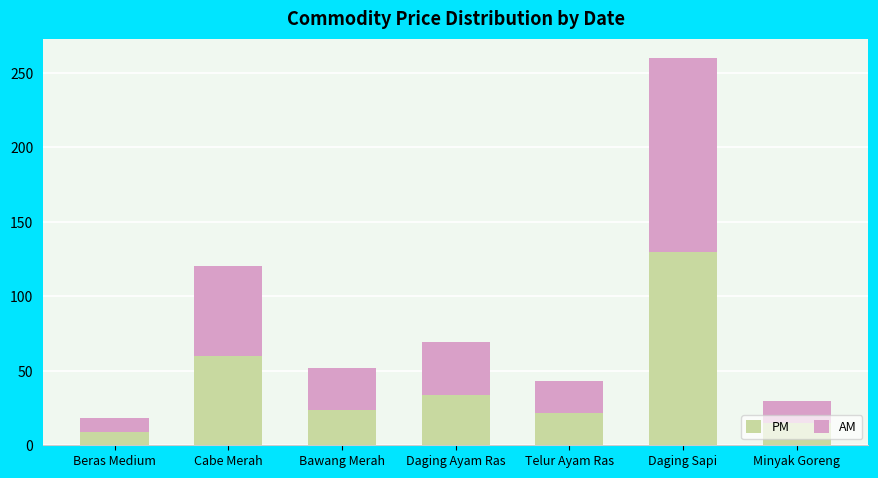

What are all the series names shown in the legend?

PM, AM